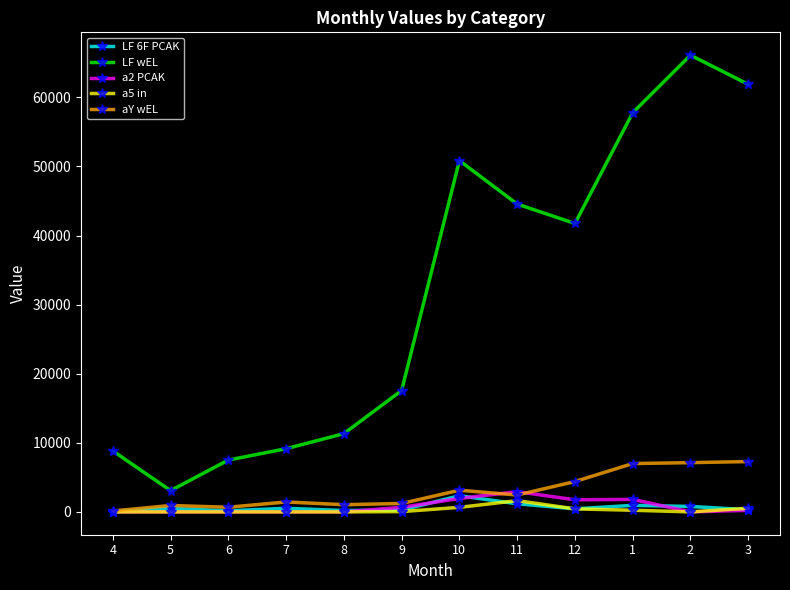

Rank the series by their maximum value, from highest to lowest.

LF wEL, aY wEL, a2 PCAK, LF 6F PCAK, a5 in